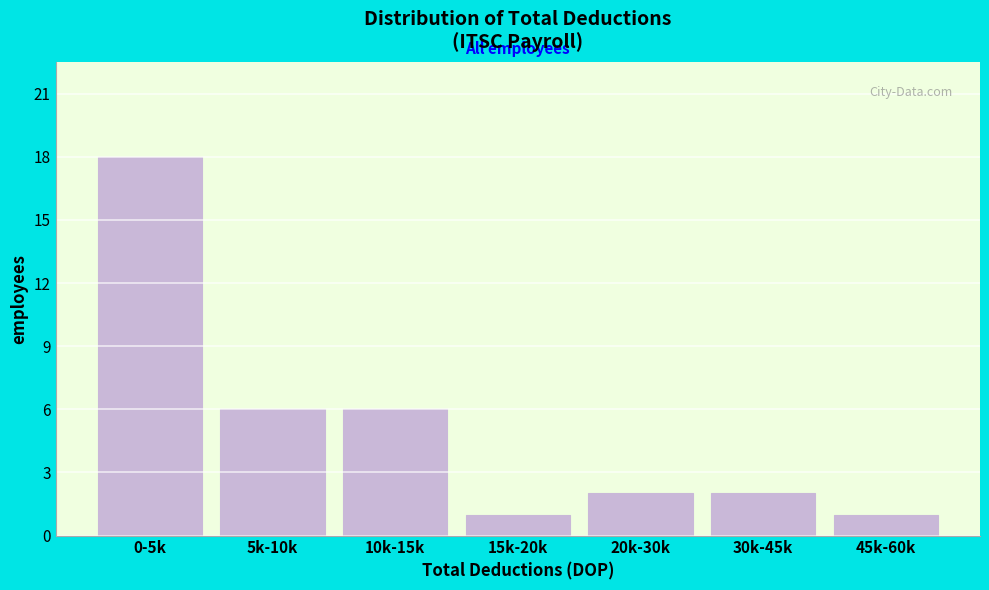

Reading left to right, extract all data points from this chart.

18	6	6	1	2	2	1